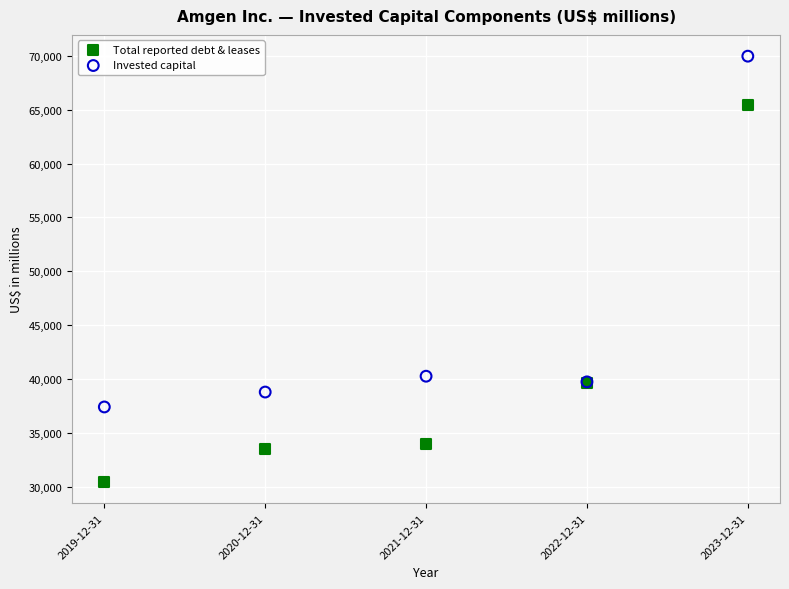

What are all the series names shown in the legend?

Total reported debt & leases, Invested capital